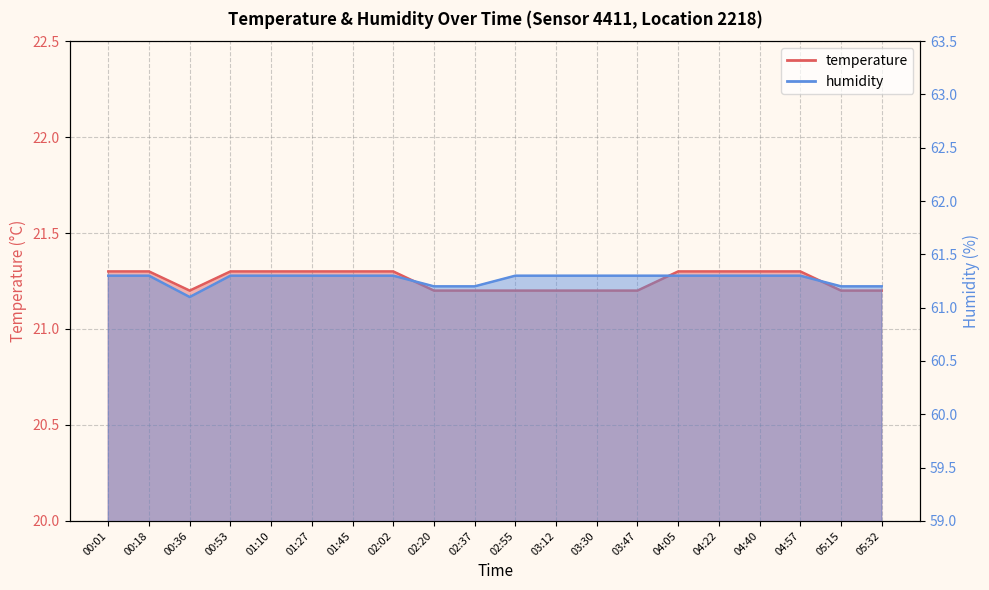

Which series changed the most between 00:36 and 02:02?

humidity